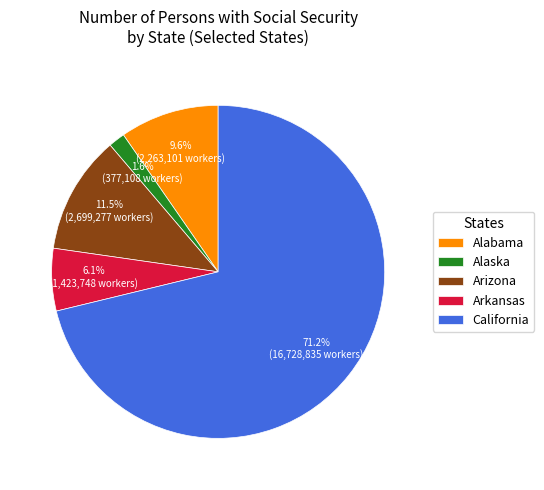

Which slice is the smallest?

Alaska